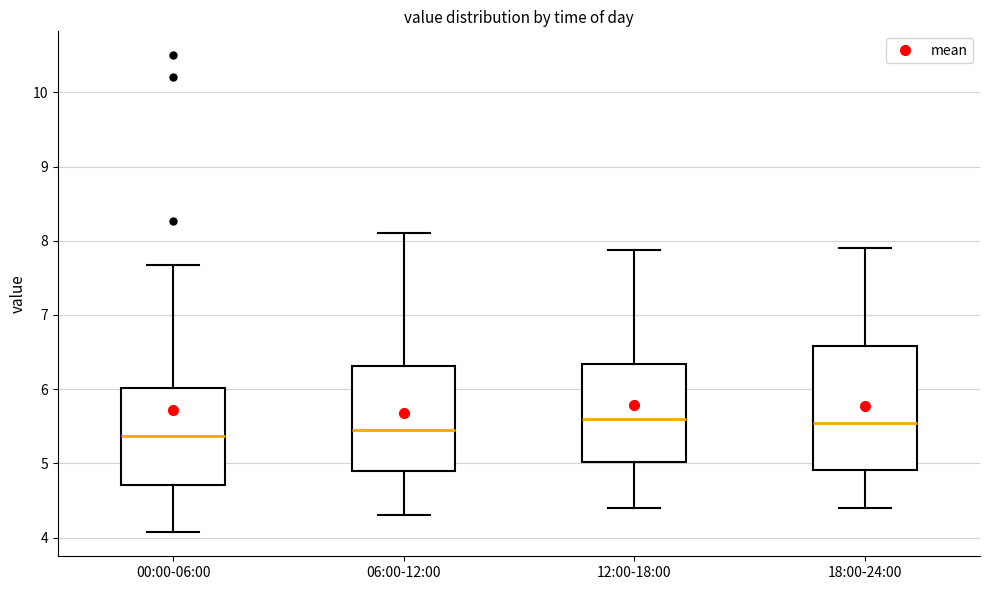

Which box is the tallest, from its lower edge to its upper edge?

18:00-24:00